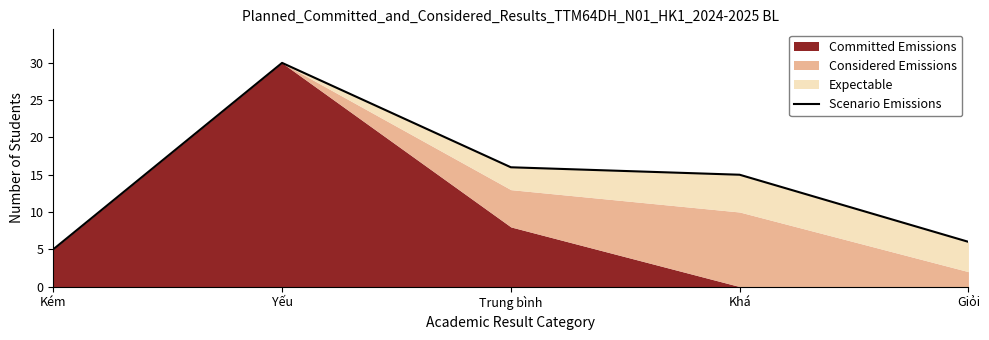

Reading left to right, extract all data points from this chart.

Kém=5	Yếu=30	Trung bình=16	Khá=15	Giỏi=6